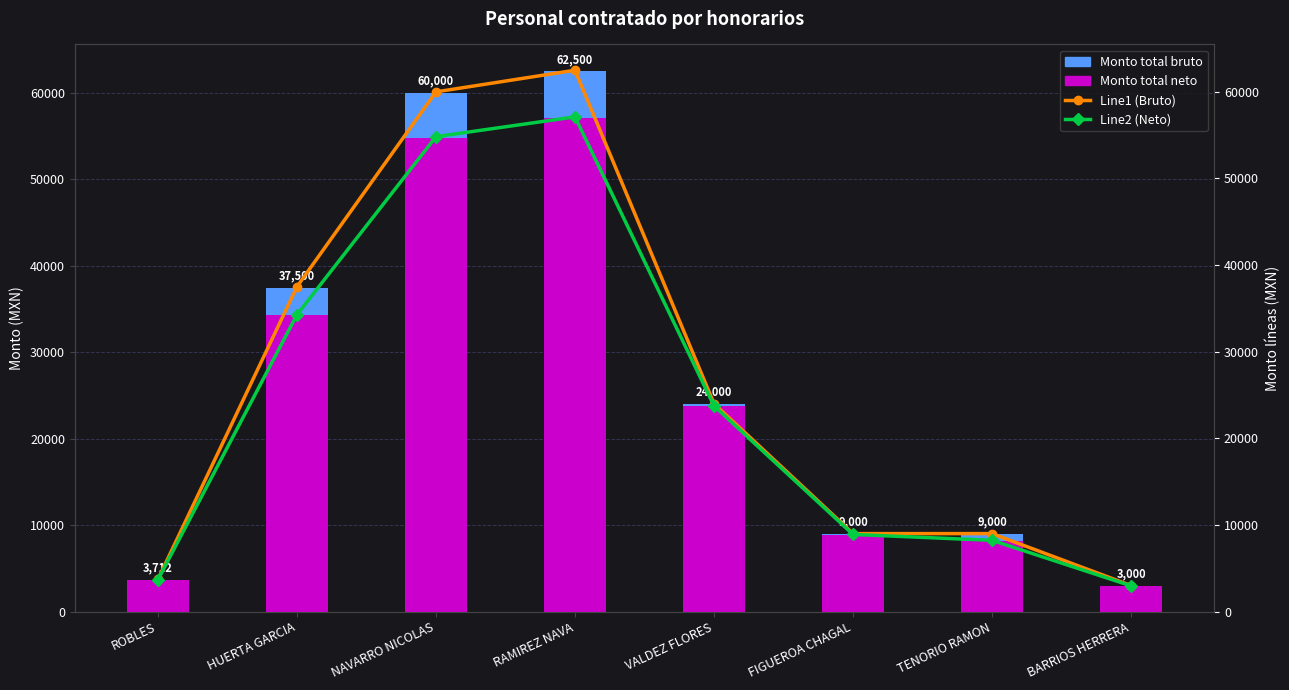

What is the label of the 5th bar from the left?

VALDEZ FLORES